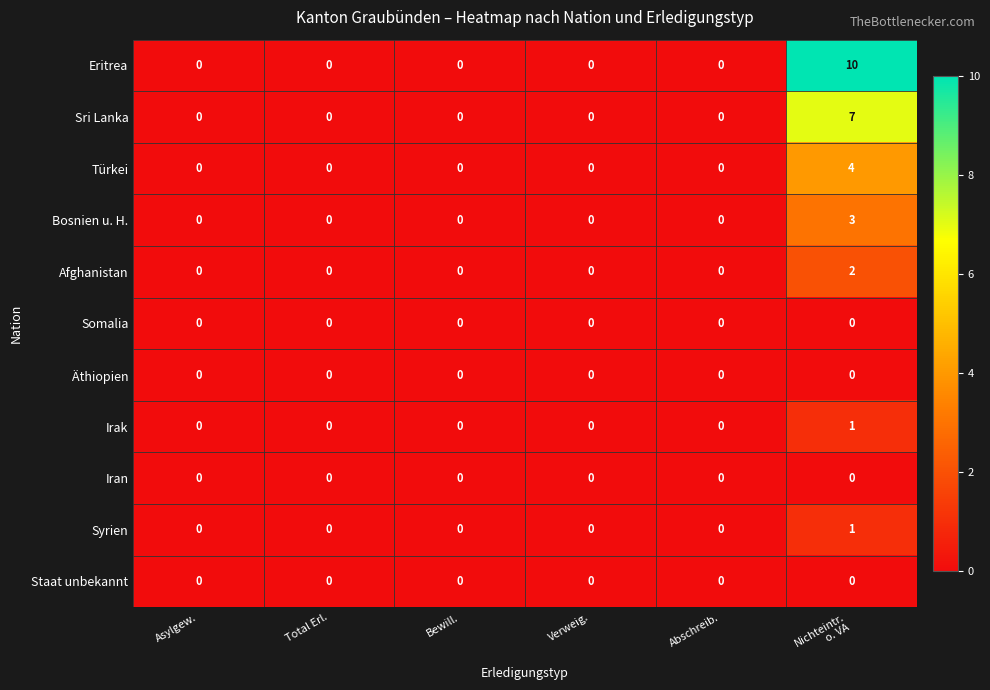

How many Syrien values are between 0 and 1?

6